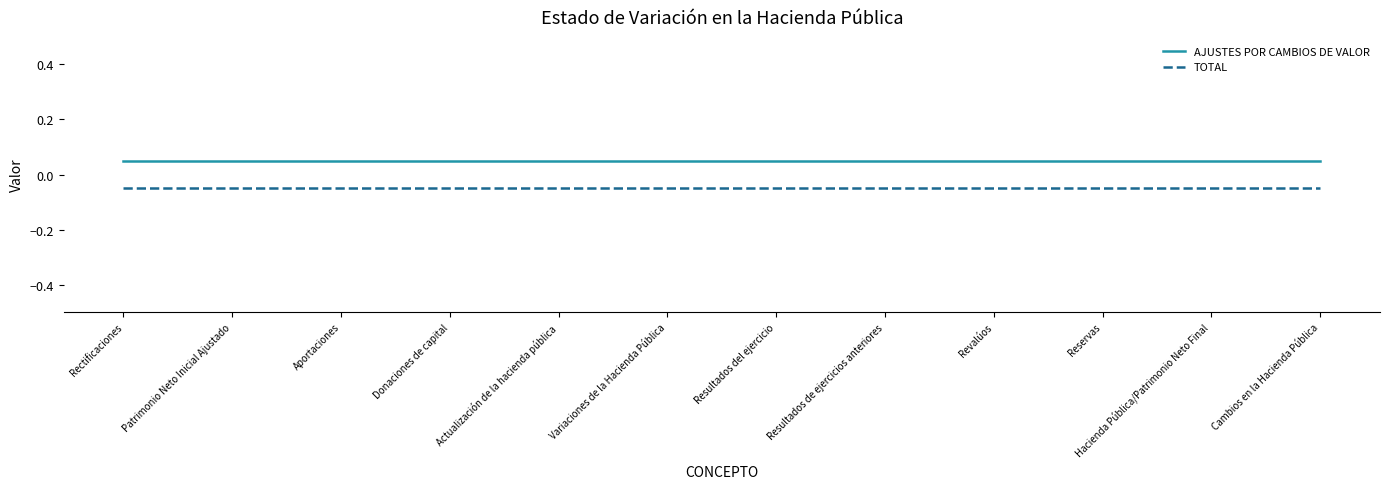

At Donaciones de capital, list the series in order from smallest to largest.

TOTAL, AJUSTES POR CAMBIOS DE VALOR